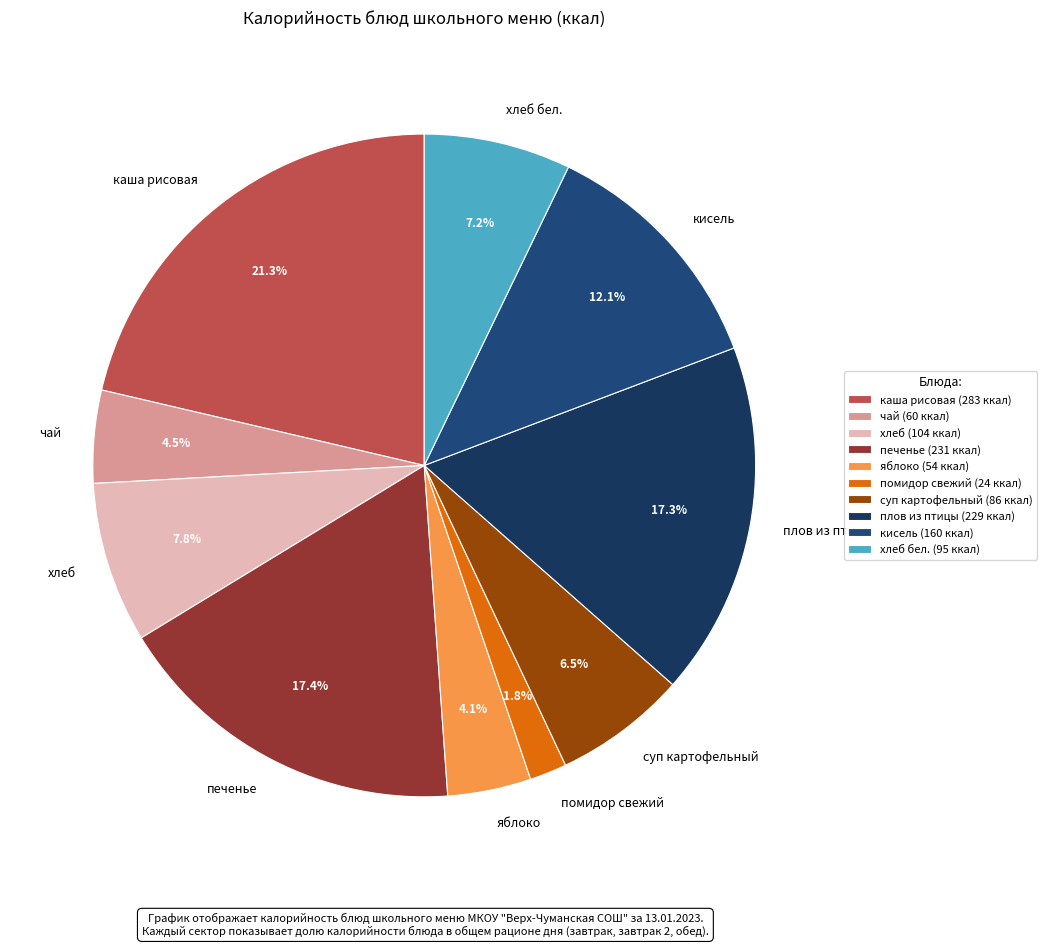

Is there a majority slice in this chart?

No